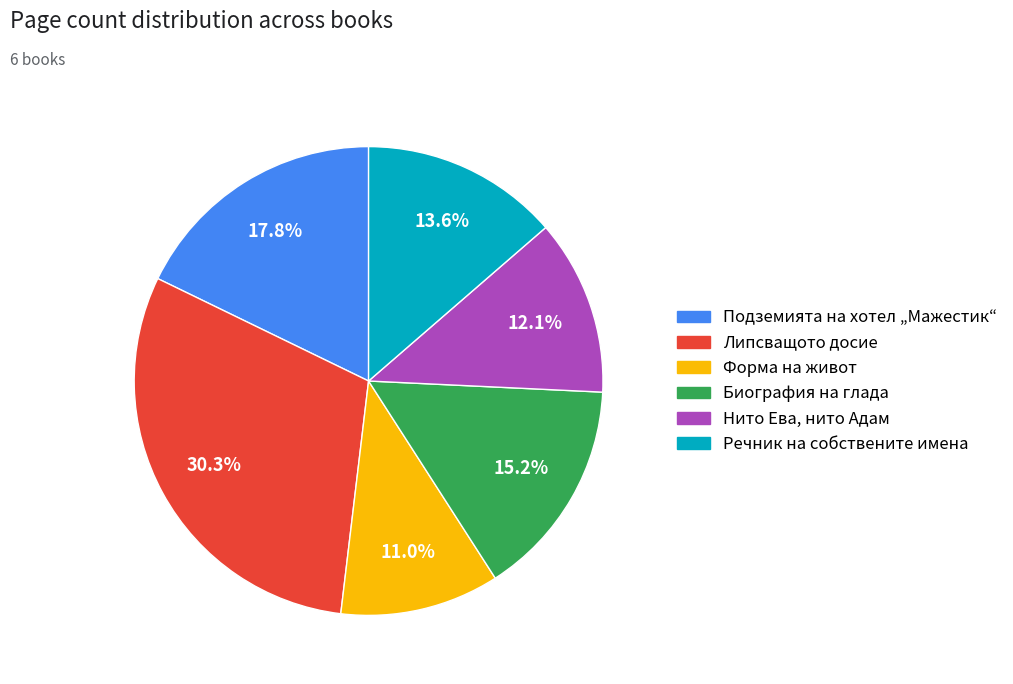

Which category has the biggest portion of the pie?

Липсващото досие